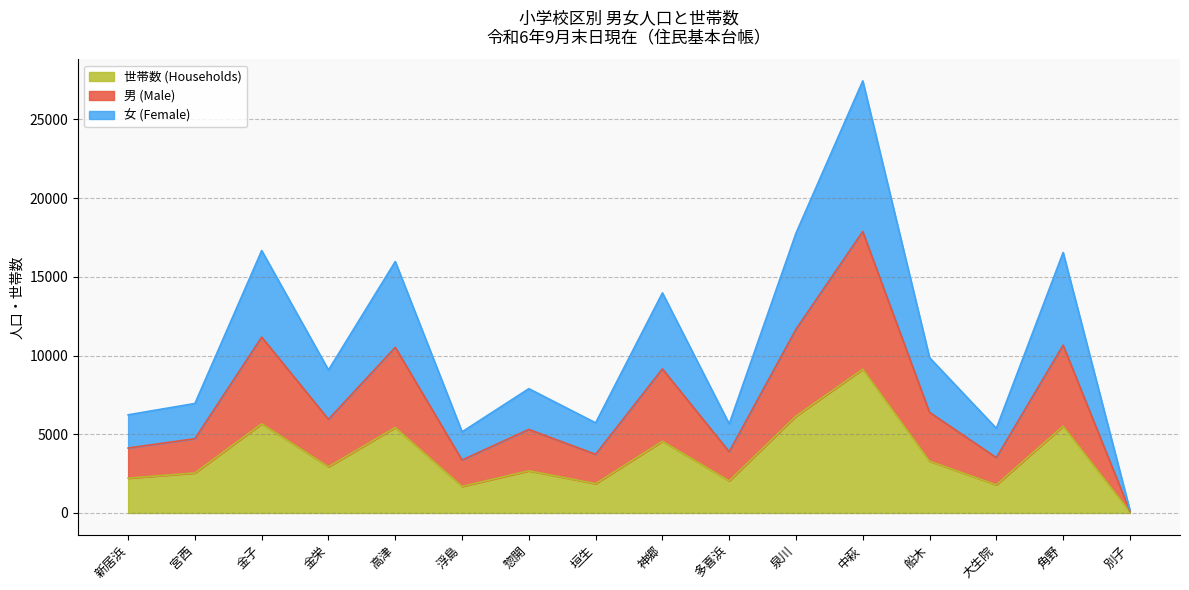

At which category is the sum across all series the highest?

中萩